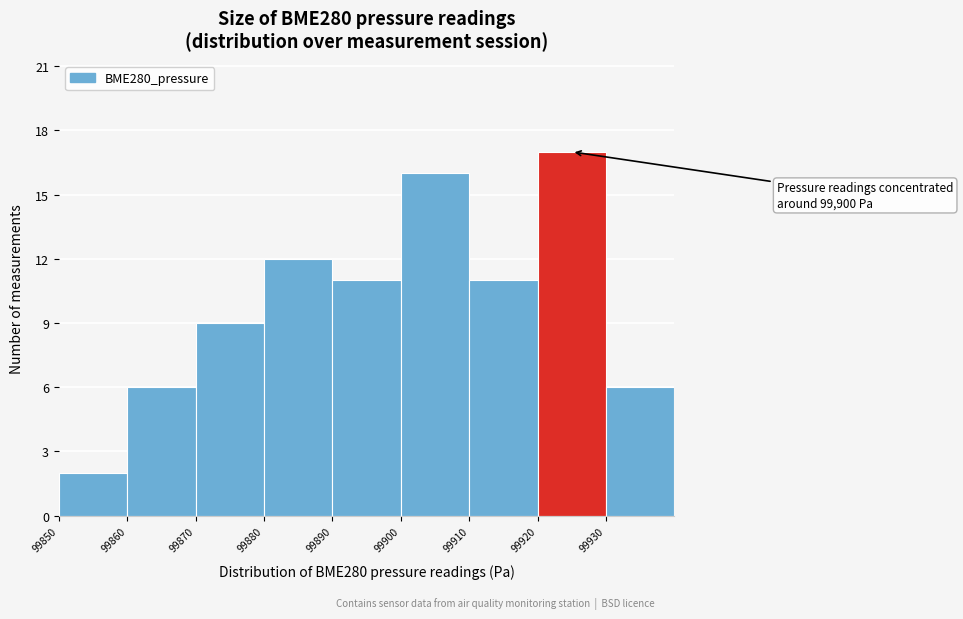

Over which range of the x-axis is the bar tallest?

99920 to 99930